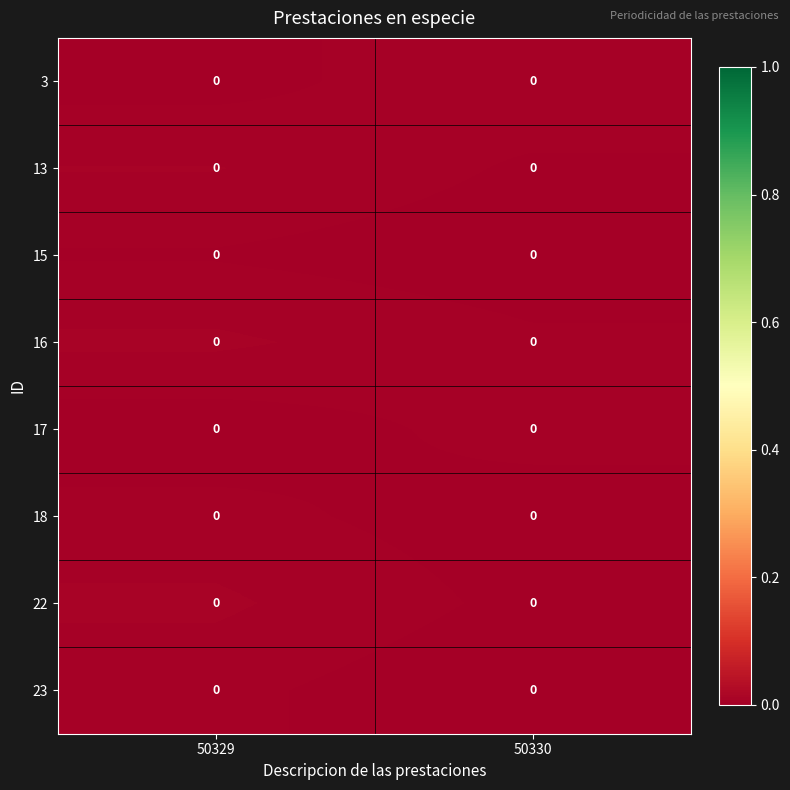

Between 50330 and 50329, which is larger?

50330